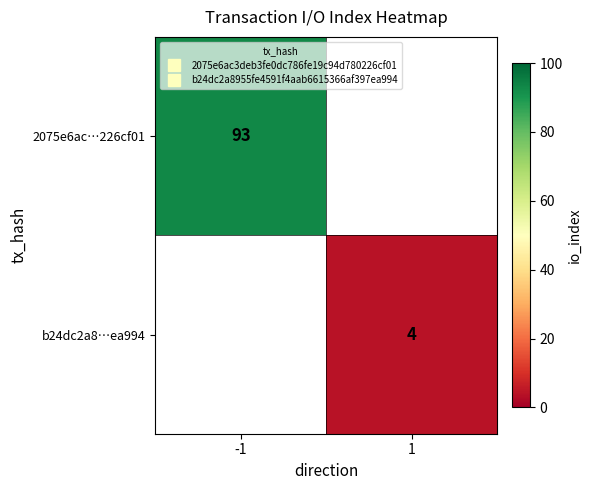

Which category has the lowest value in the 2075e6ac…226cf01 series?

-1